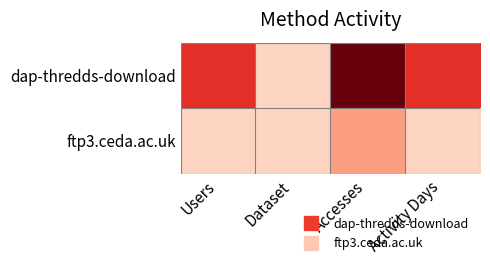

List the series in order of their peak value, highest first.

dap-thredds-download, ftp3.ceda.ac.uk